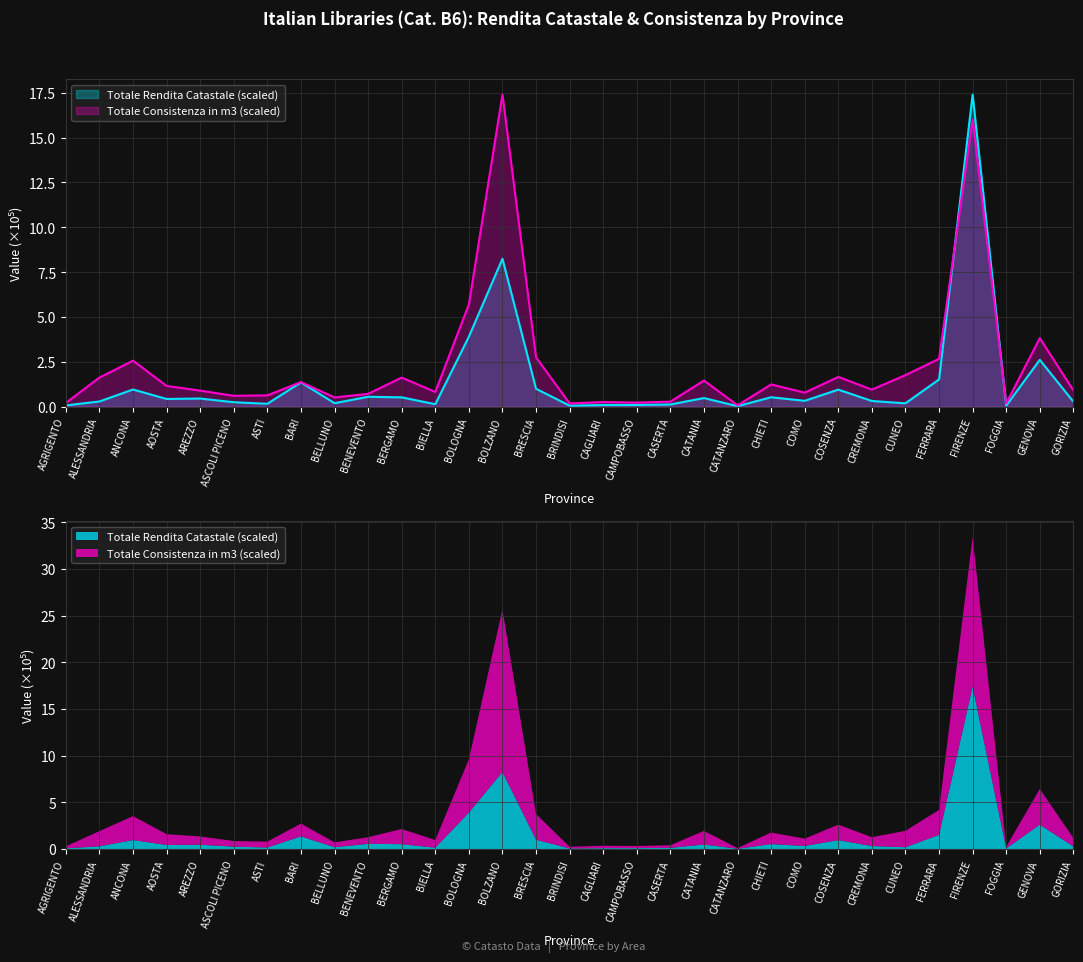

Count the number of categories in the chart.

31